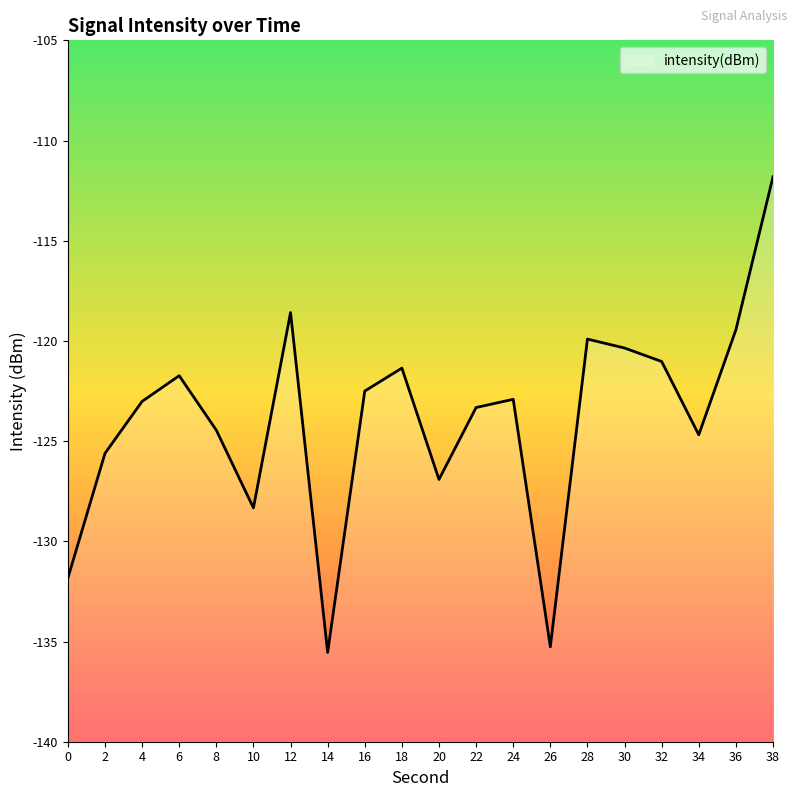

What is the smallest value displayed?

-135.5